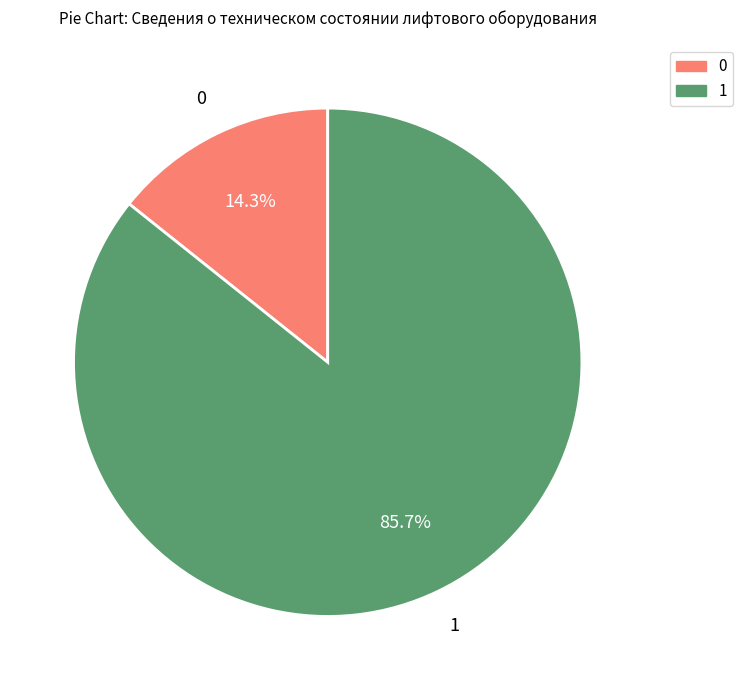

Does any single category account for the majority?

Yes